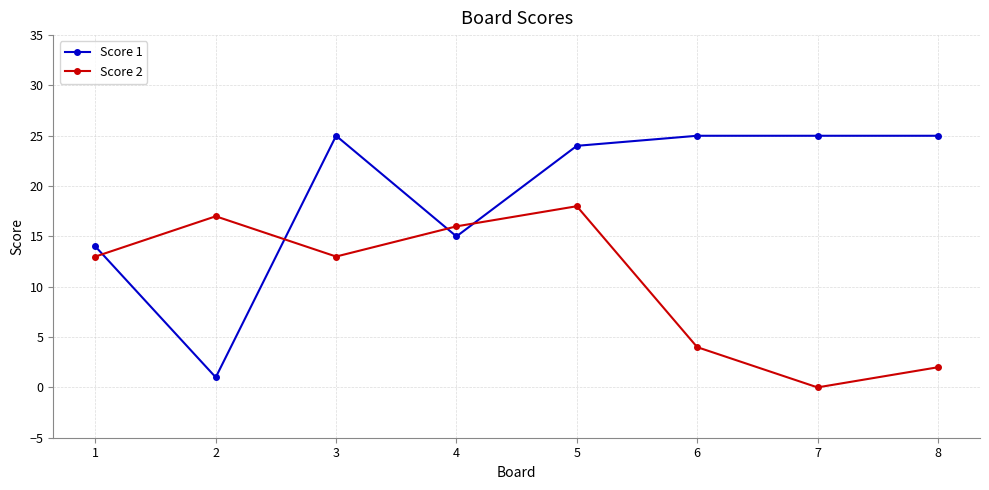

True or false: Score 1 has more than 0 points higher than both neighbors.

True